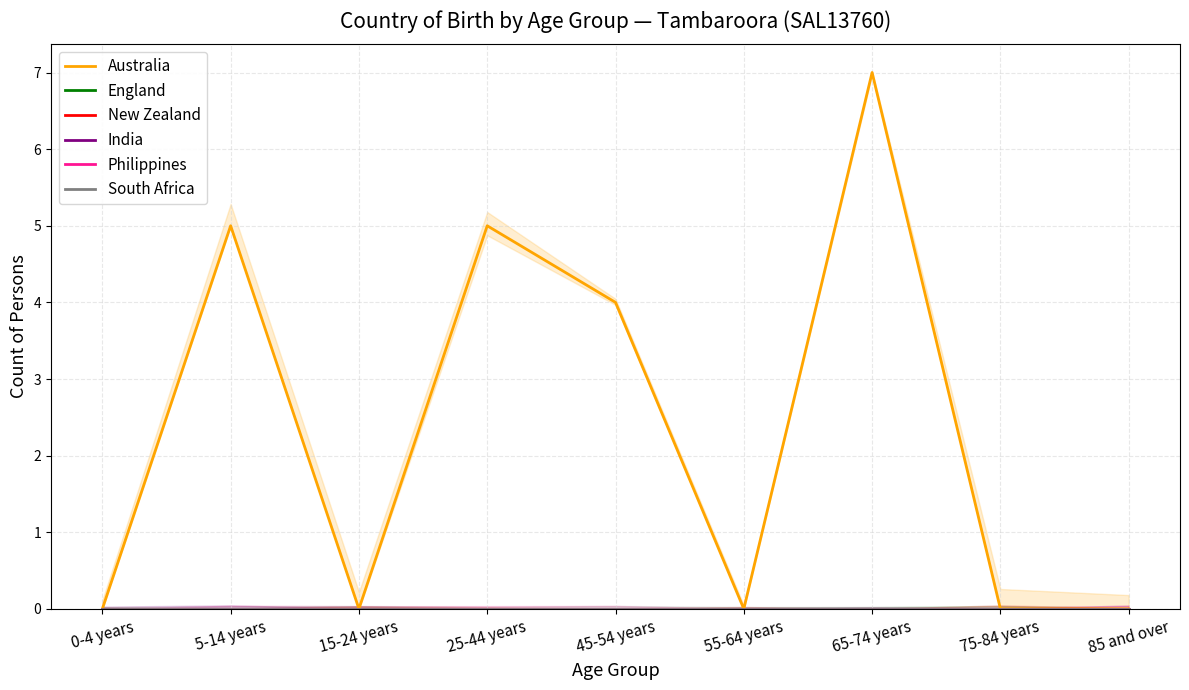

Between 55-64 years and 85 and over, which series saw the biggest shift?

Australia